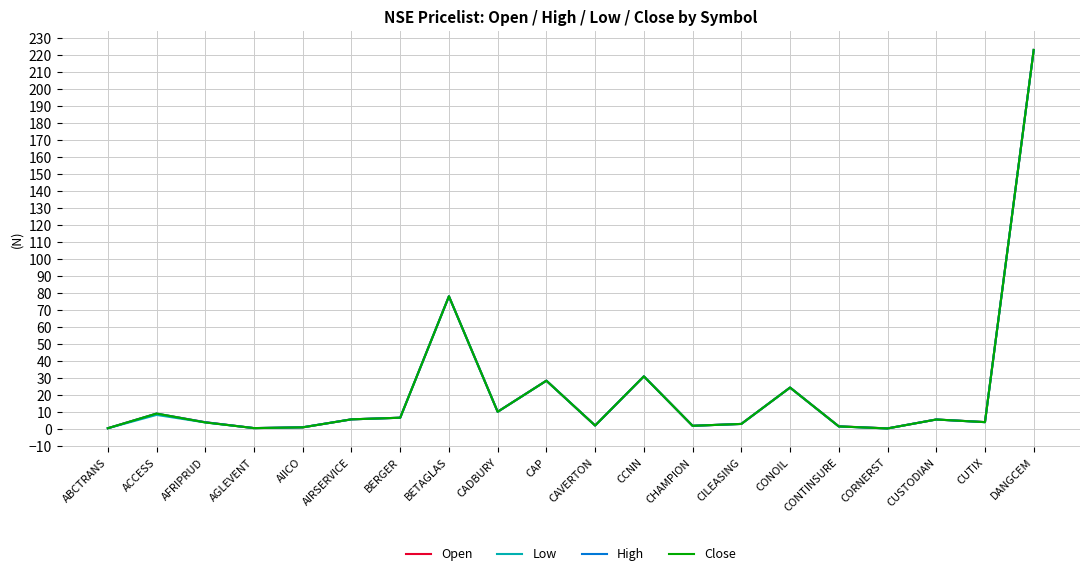

Does the chart display data point markers on the line(s)?

No